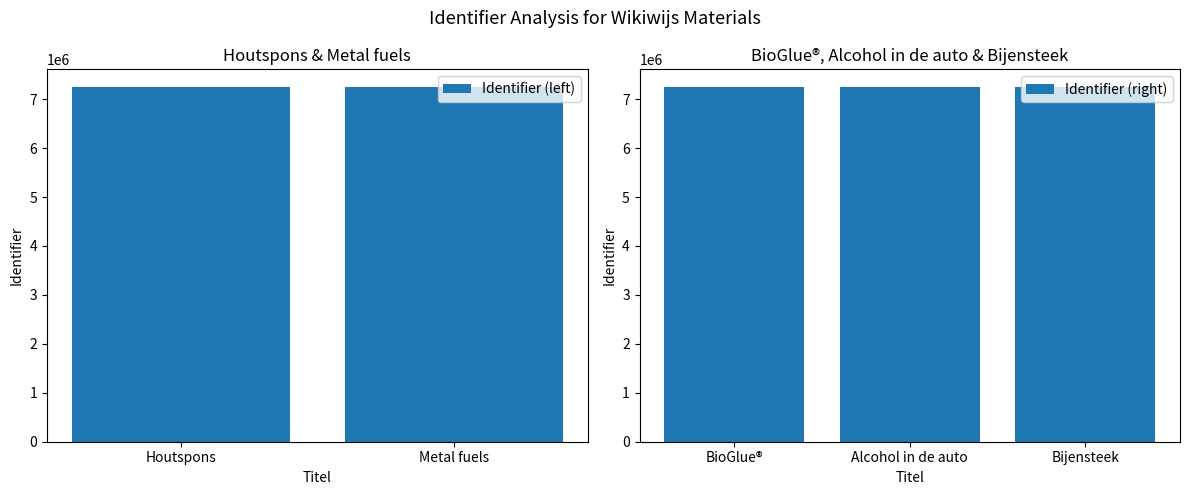

What is the label of the 2nd bar from the left?

Metal fuels